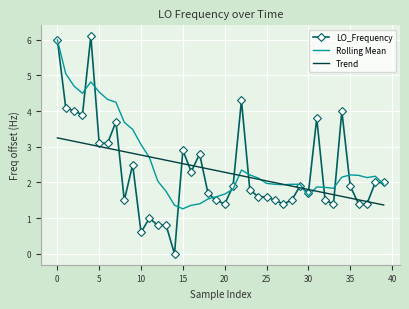

What is the highest value of the LO_Frequency series?

6.1